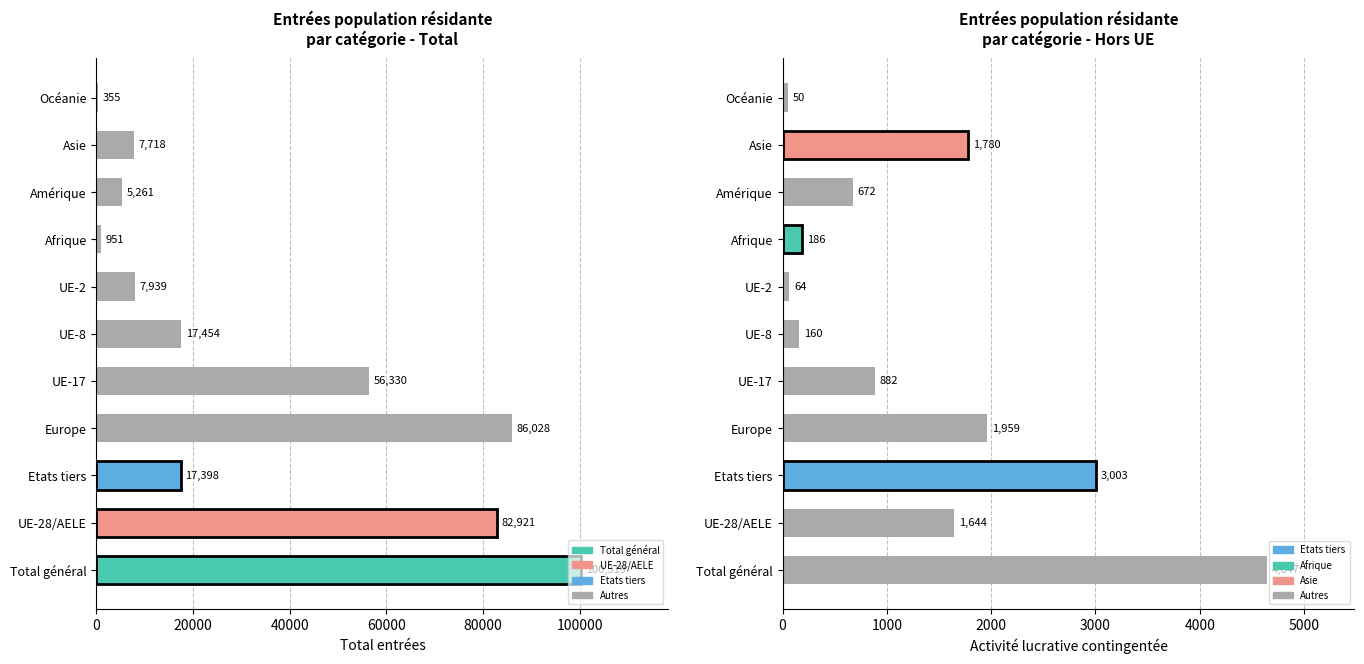

List the series in order of their peak value, lowest first.

Activité lucrative contingentée, Total